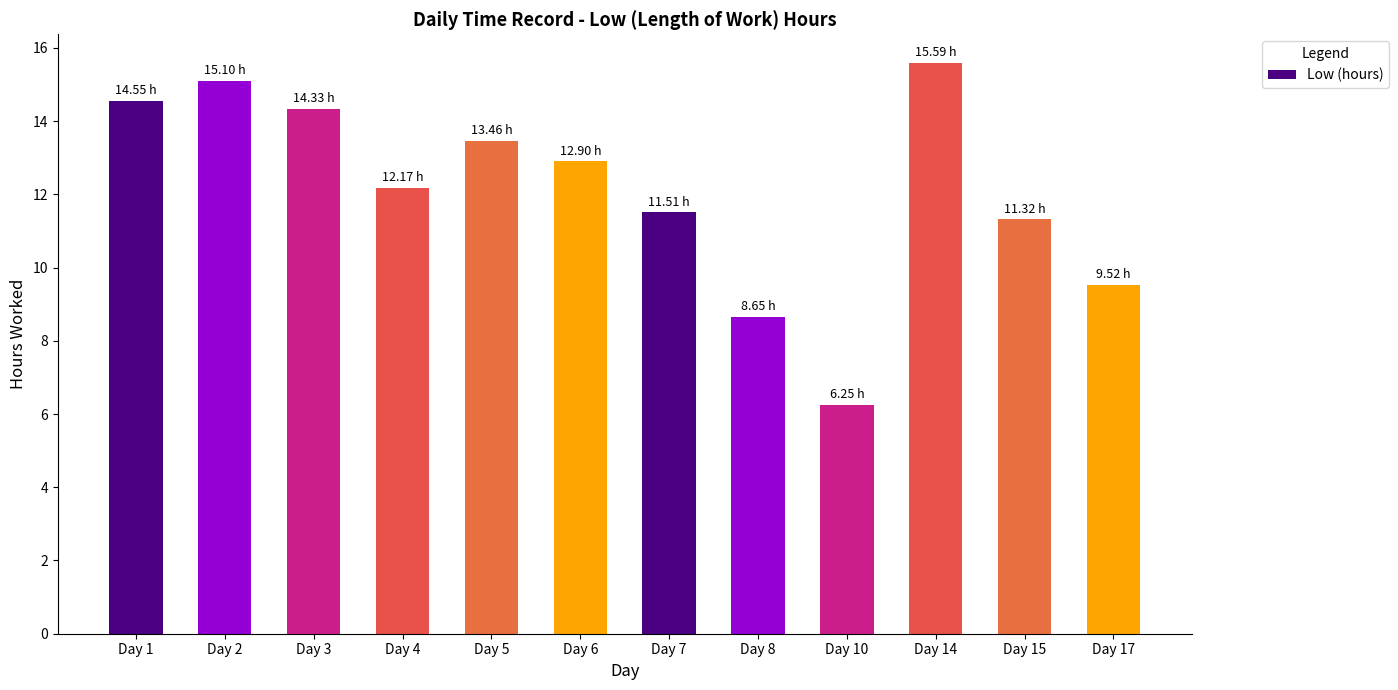

The chart shows a value of 15.6 at Day 14. True or false?

True